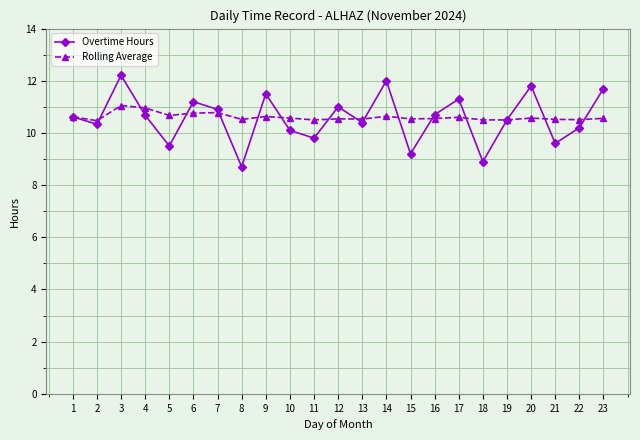

At 9, list the series in order from smallest to largest.

Rolling Average, Overtime Hours